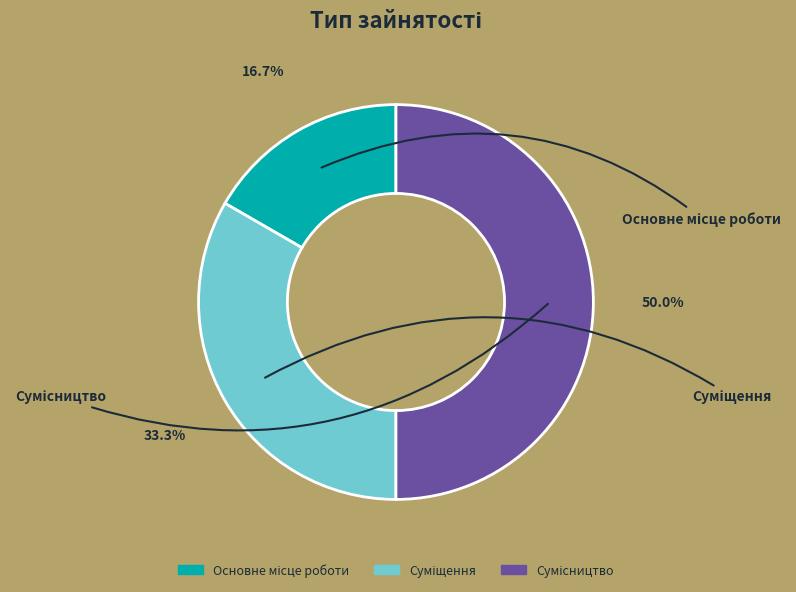

To the nearest percent, what is the difference between the Основне місце роботи and Суміщення slice percentages?

17%